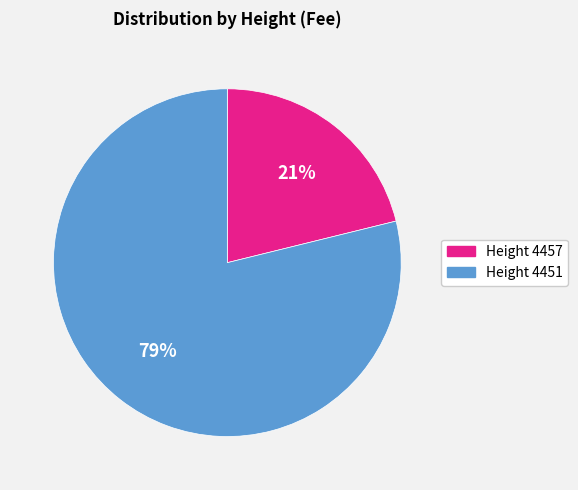

Do Height 4451 and Height 4457 together represent more than half of the pie?

Yes